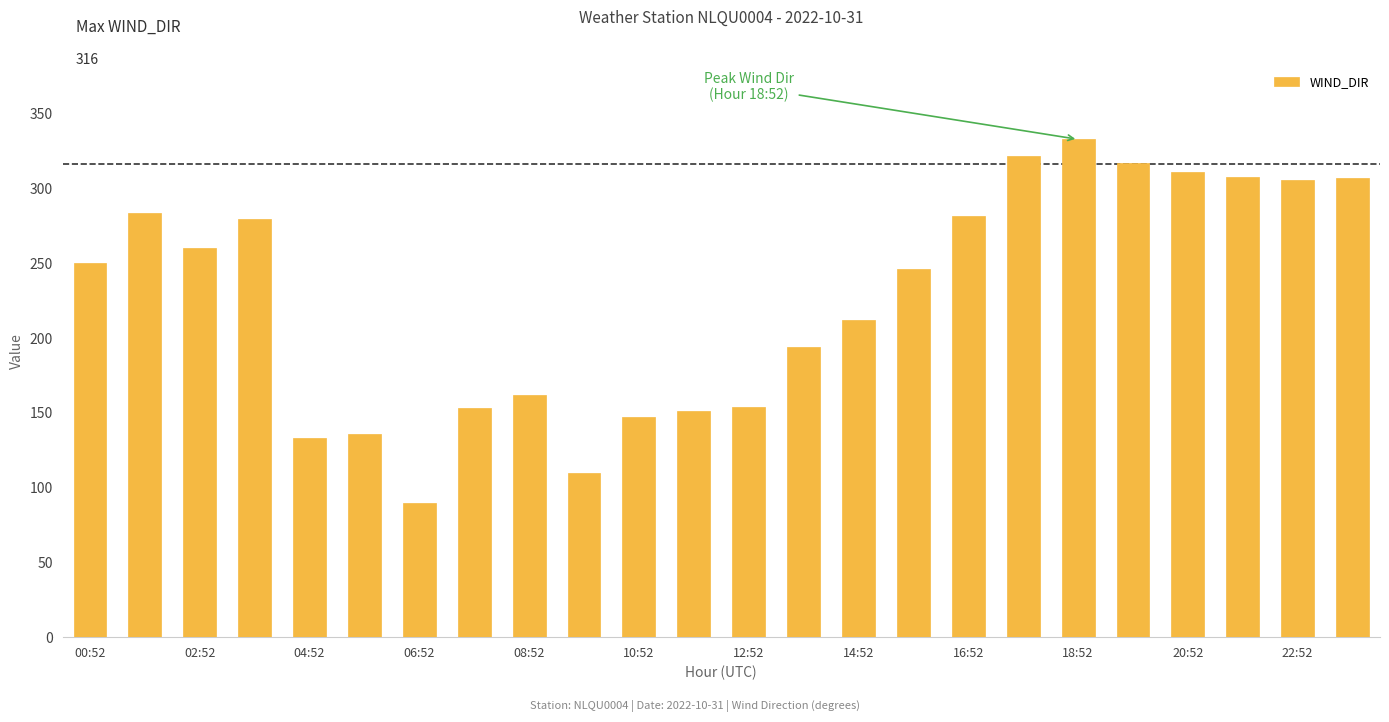

How many series are shown in this chart?

1